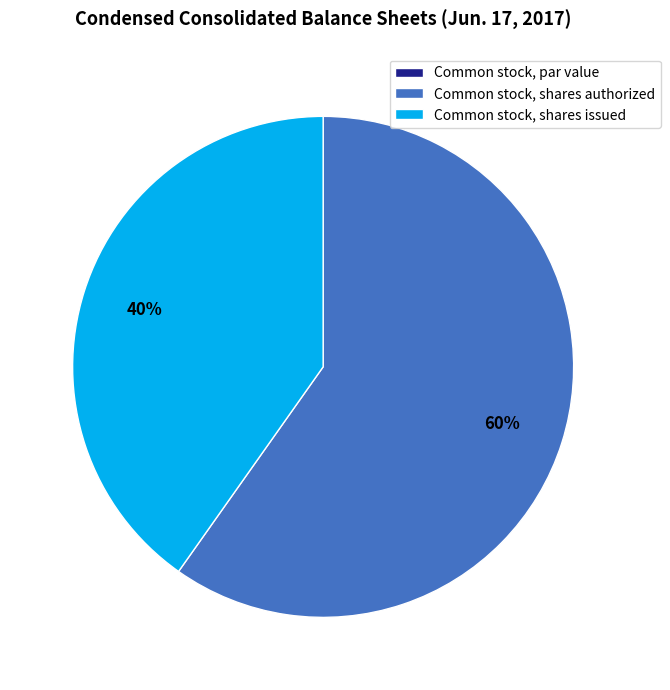

Is Common stock, shares authorized the majority of the pie?

Yes